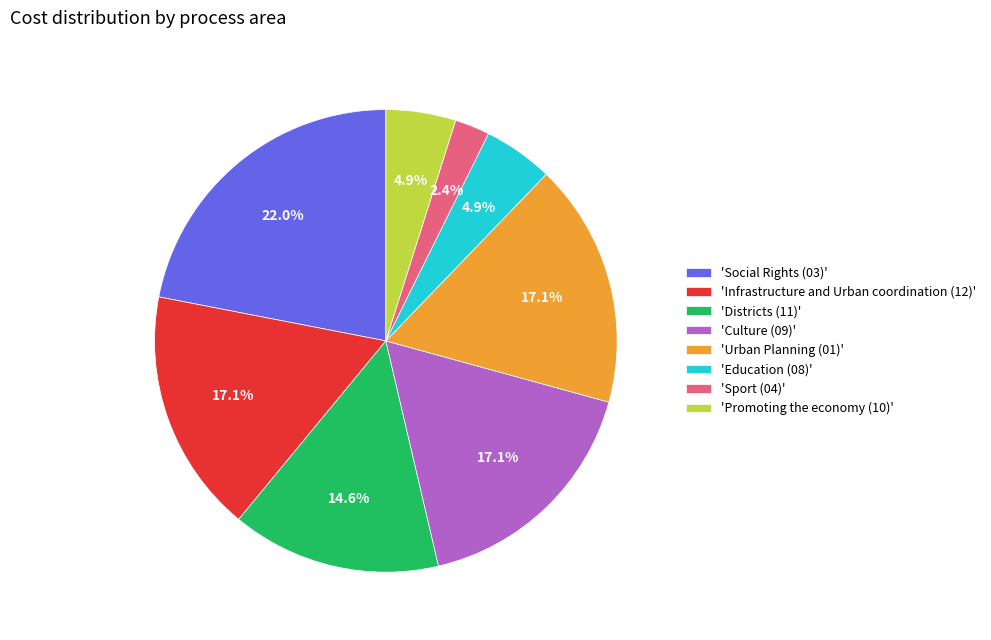

What is the ratio of the value at 'Urban Planning (01)' to the value at 'Social Rights (03)'?

0.8